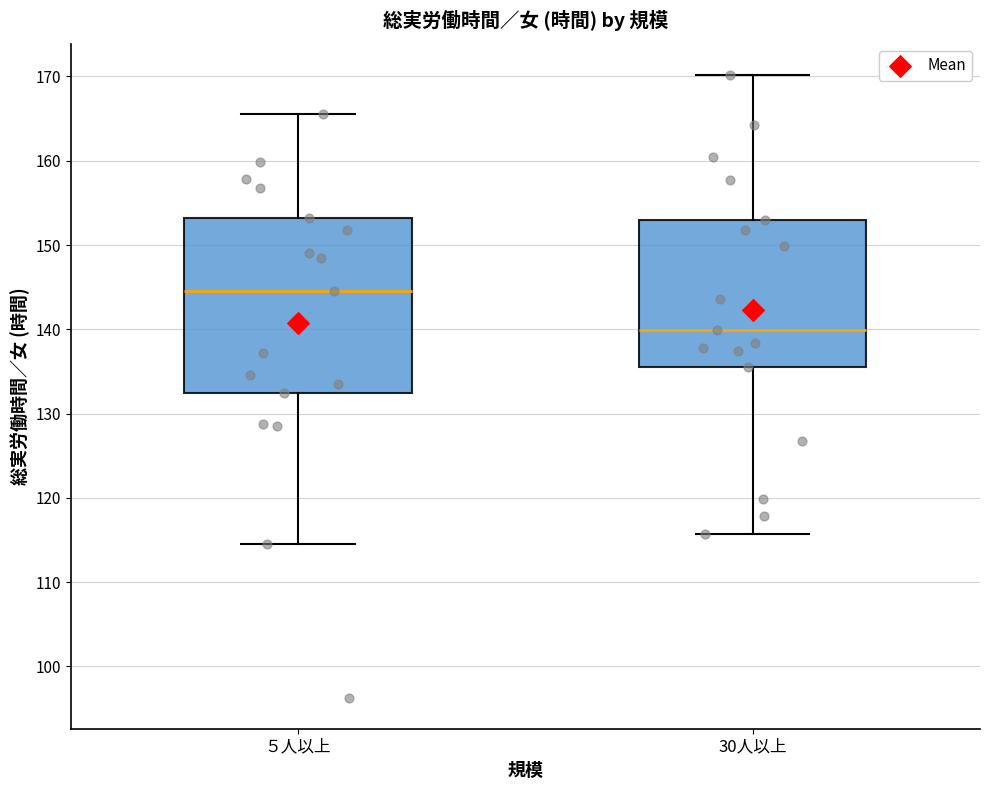

Reading left to right, transcribe this box plot: for each box, give where its median line is, the range the box spans, and where its two whiskers end, as read against the y-axis. The values are not printed on the chart, so give them approximately, as read against the axis.

５人以上: median 145, box 133 to 153, whiskers 115 to 166
30人以上: median 140, box 136 to 153, whiskers 116 to 170